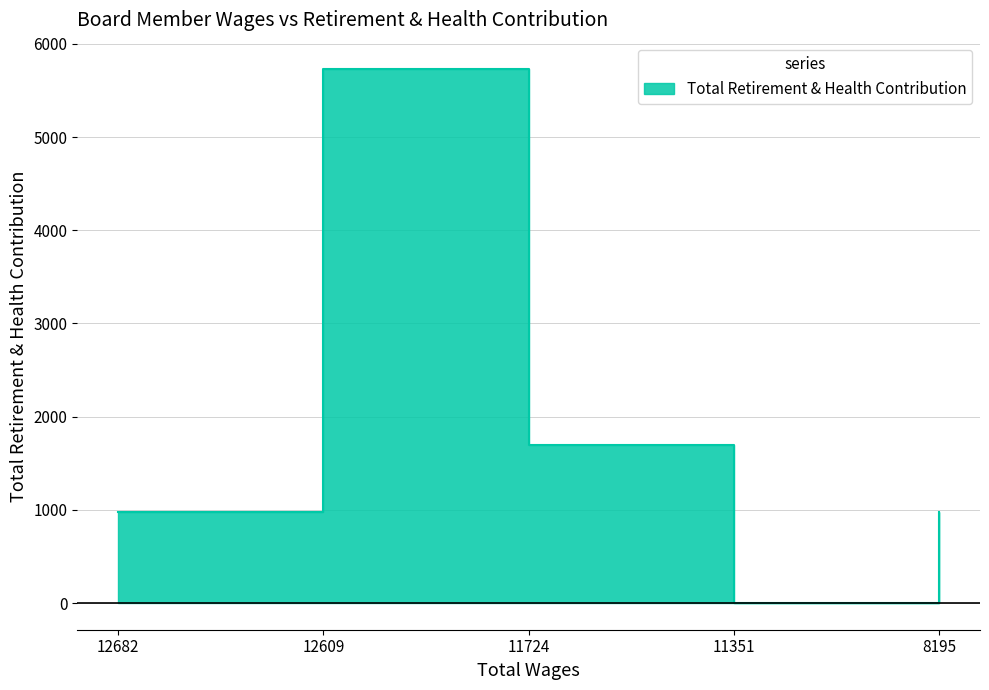

Reading right to left, transcribe all the data shown in this chart.

982	0	1694	5726	982